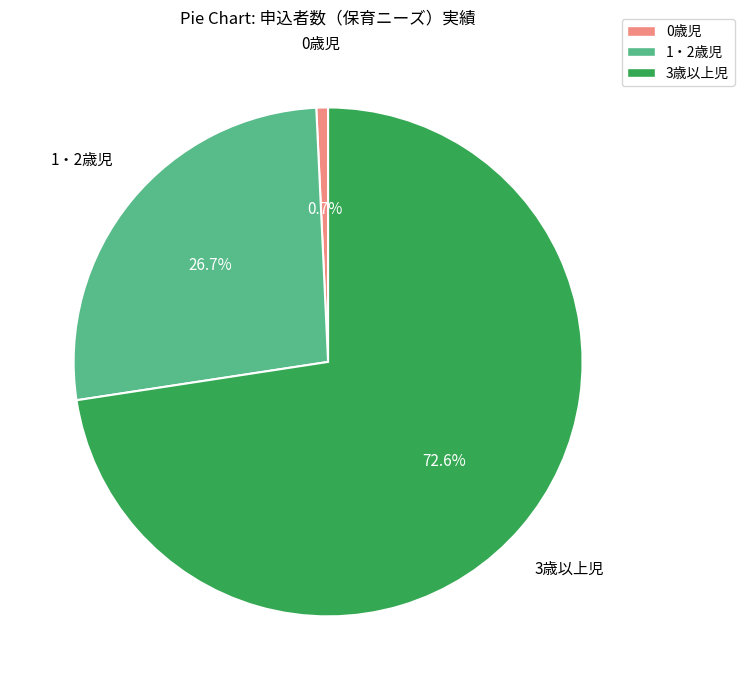

To the nearest percent, what is the combined percentage of 1・2歳児 and 0歳児?

27%